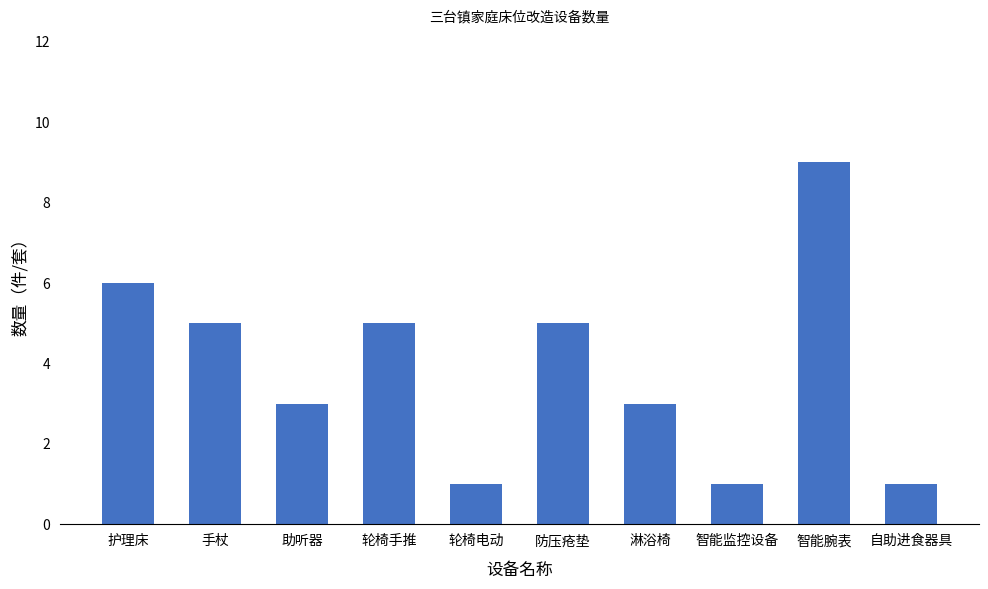

Is it true that the value at 助听器 is 3?

True